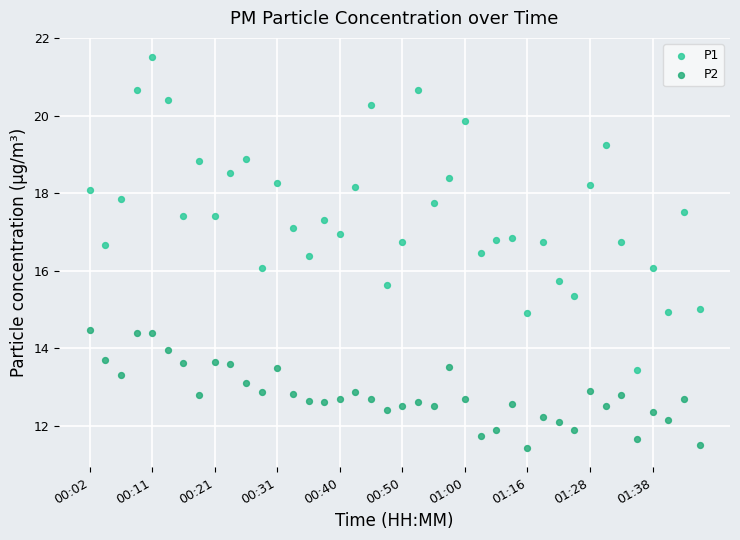

Which series reaches the minimum Y coordinate?

P2